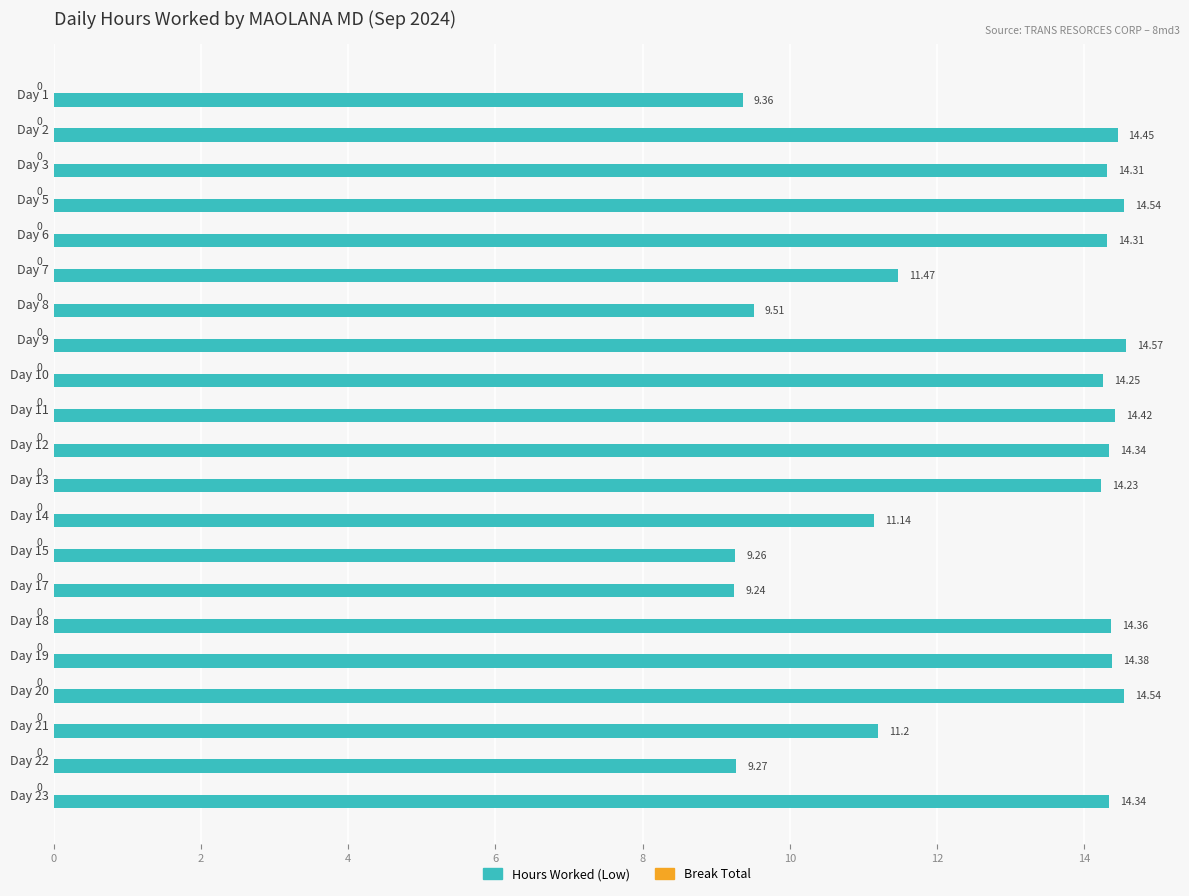

What is the ratio of the value at Day 12 to the value at Day 19?

1.0